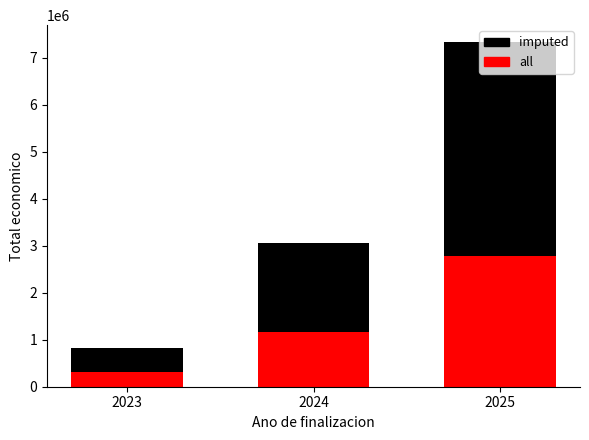

Rank the categories by all value from lowest to highest.

2023, 2024, 2025